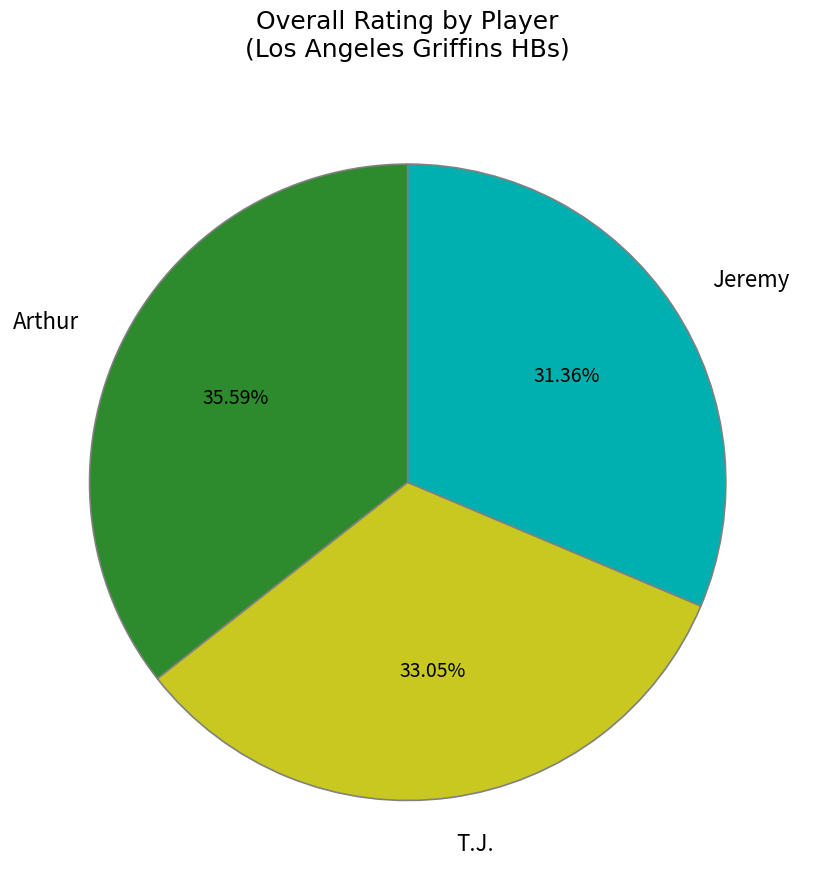

Do T.J. and Jeremy together represent more than half of the pie?

Yes